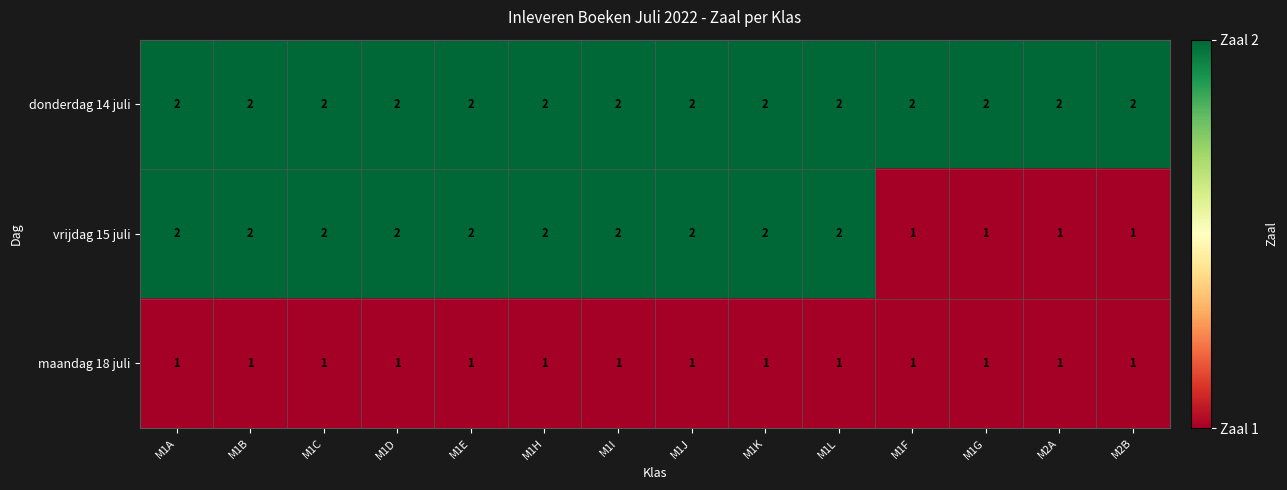

List the series in order of their overall mean, highest first.

donderdag 14 juli, vrijdag 15 juli, maandag 18 juli